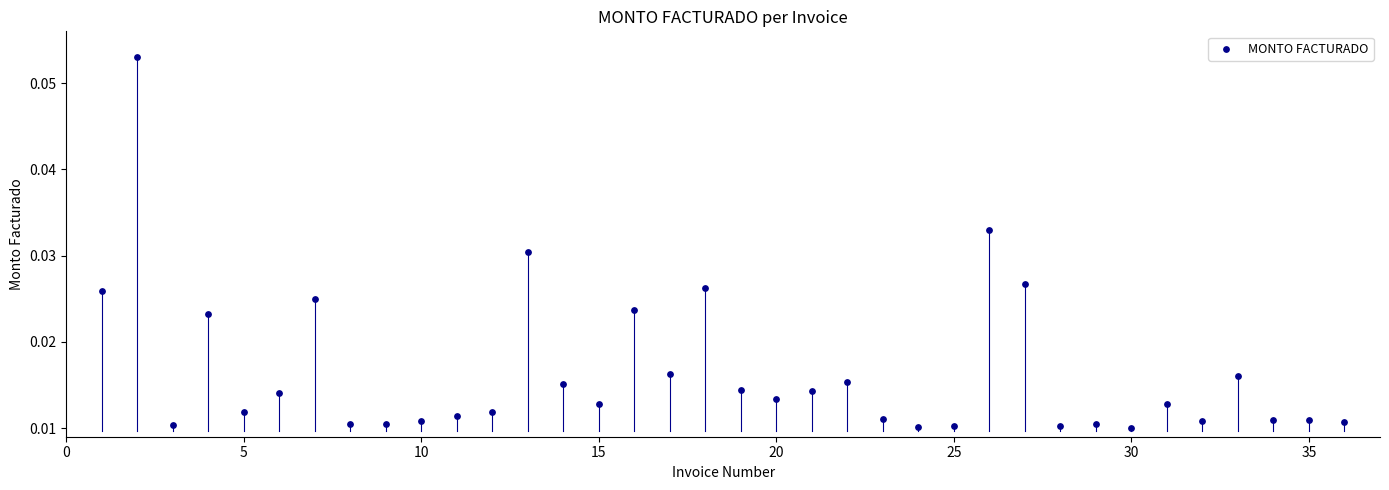

What is the range of X values (max minus min)?

35.0